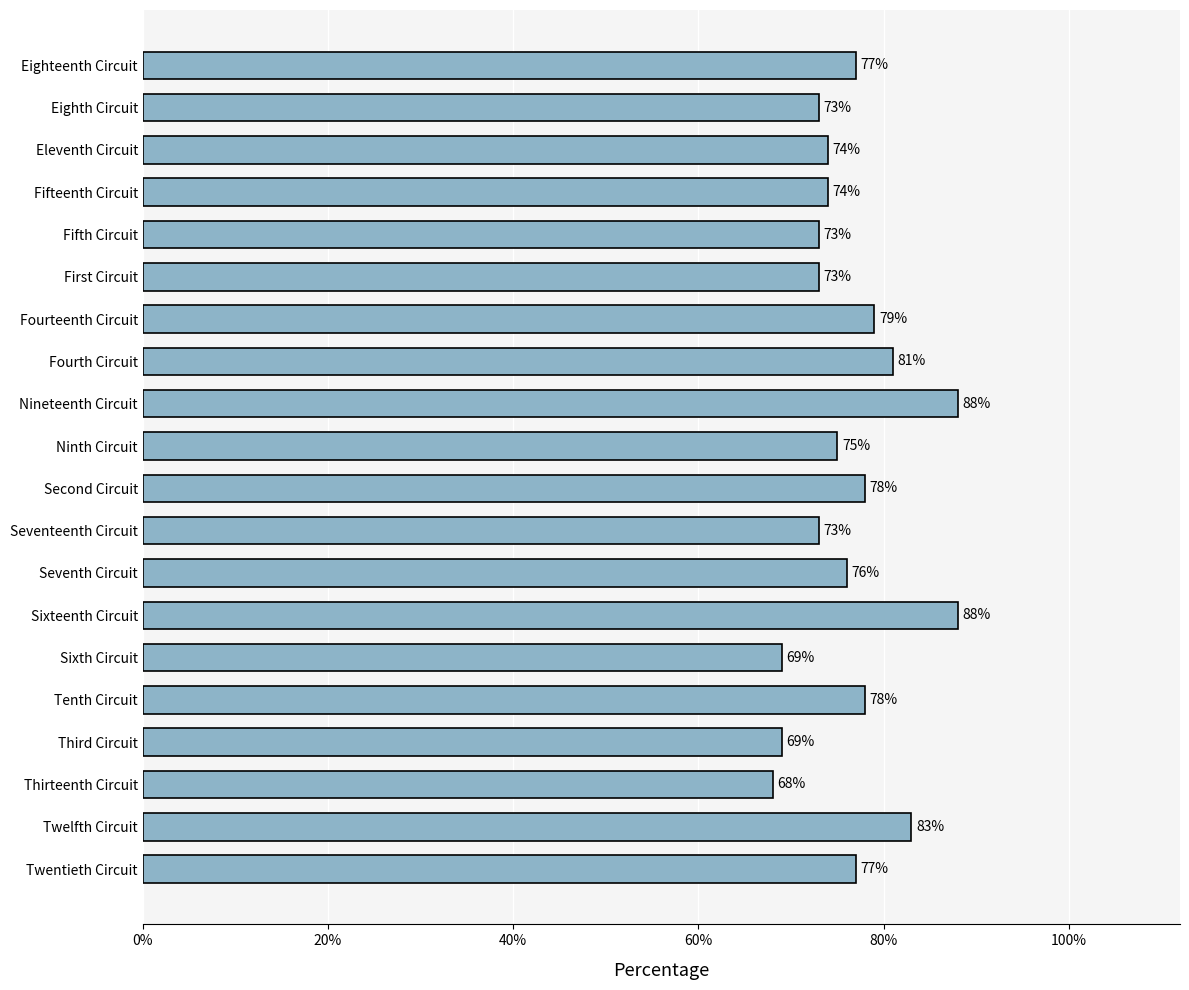

Is it true that the value at Fourteenth Circuit is 17?

False